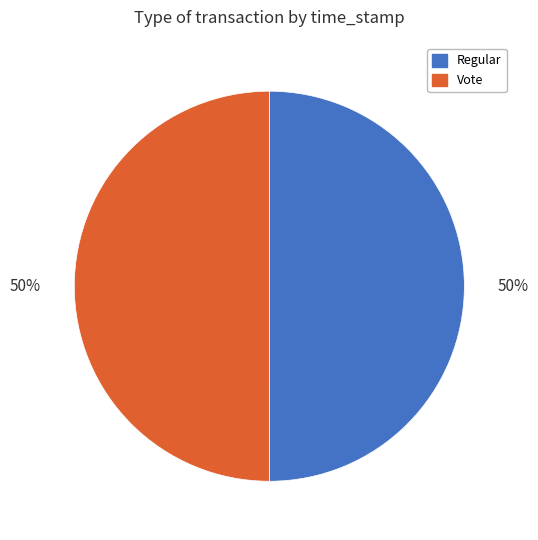

What is the ratio of the value at Regular to the value at Vote?

1.0